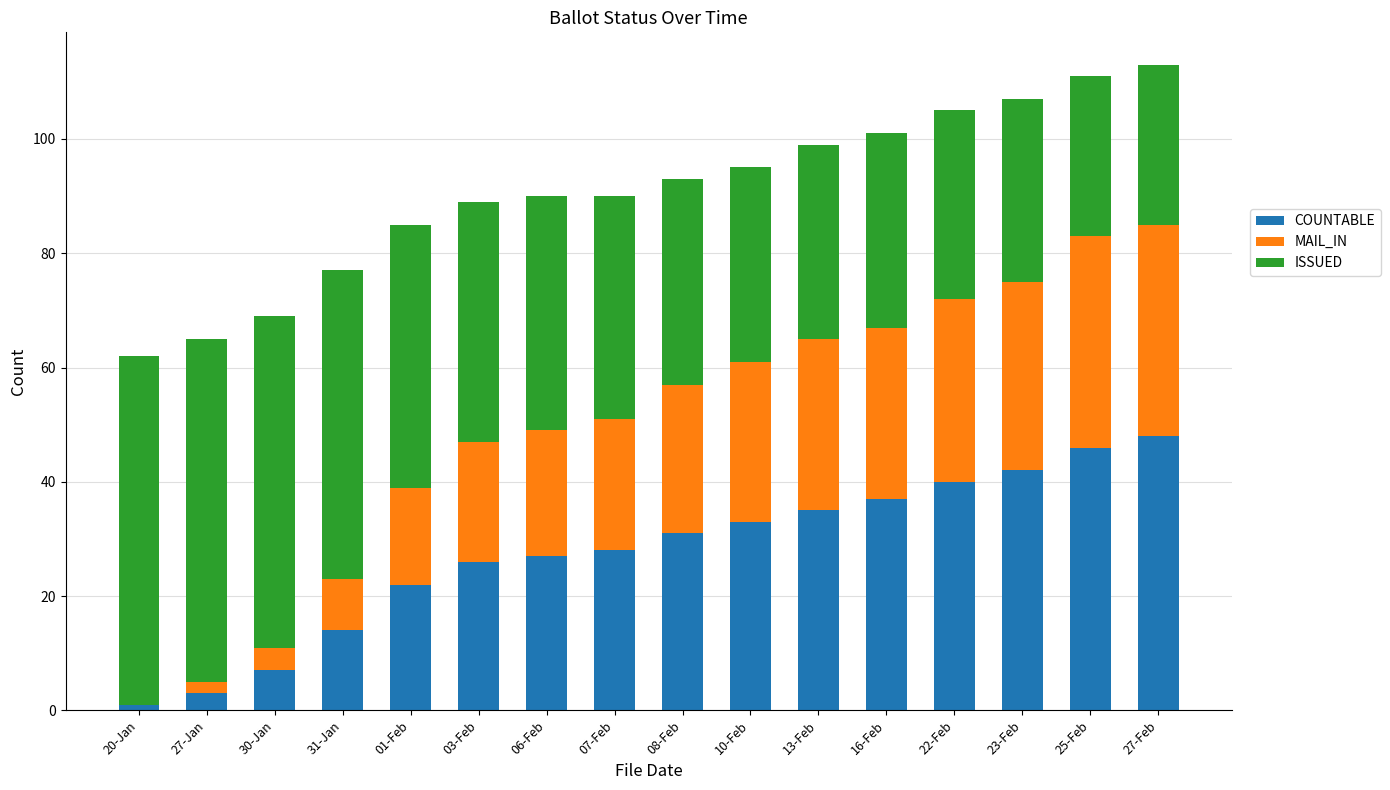

How many data points does each series have?

16